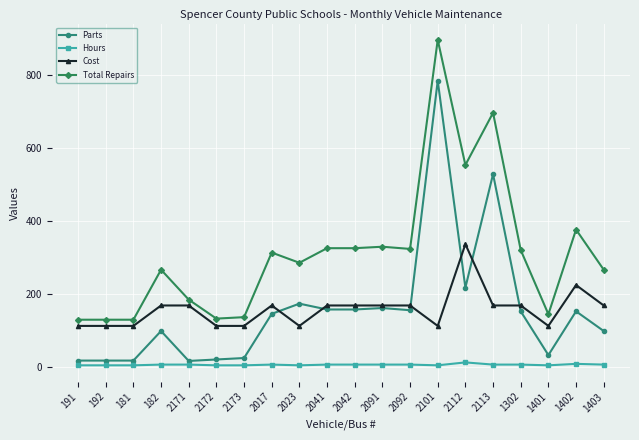

At how many categories does at least one series exceed 83?

20